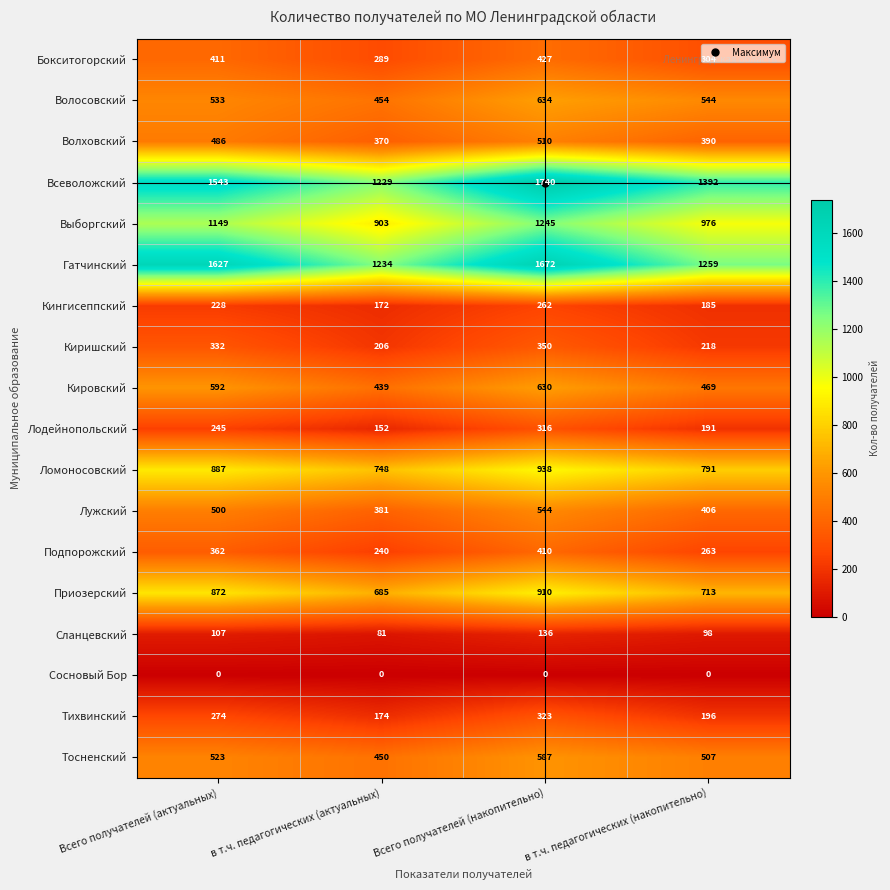

At which category is the sum across all series the highest?

Всего получателей (накопительно)